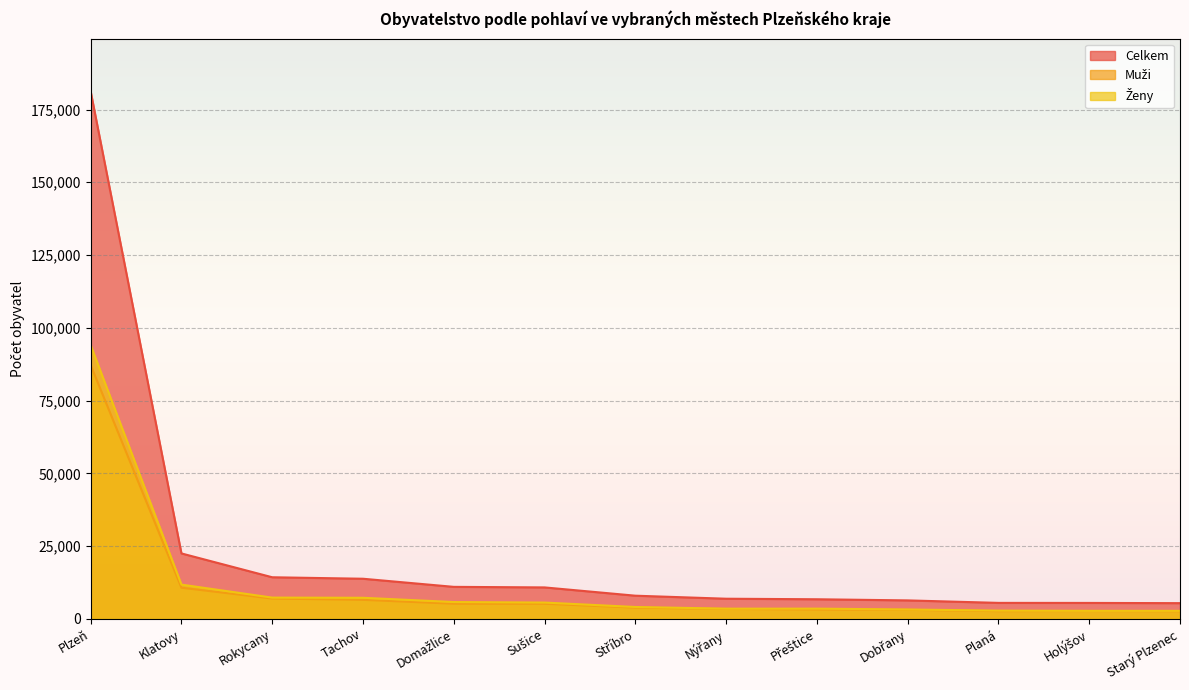

At Dobřany, list the series in order from smallest to largest.

Muži, Ženy, Celkem